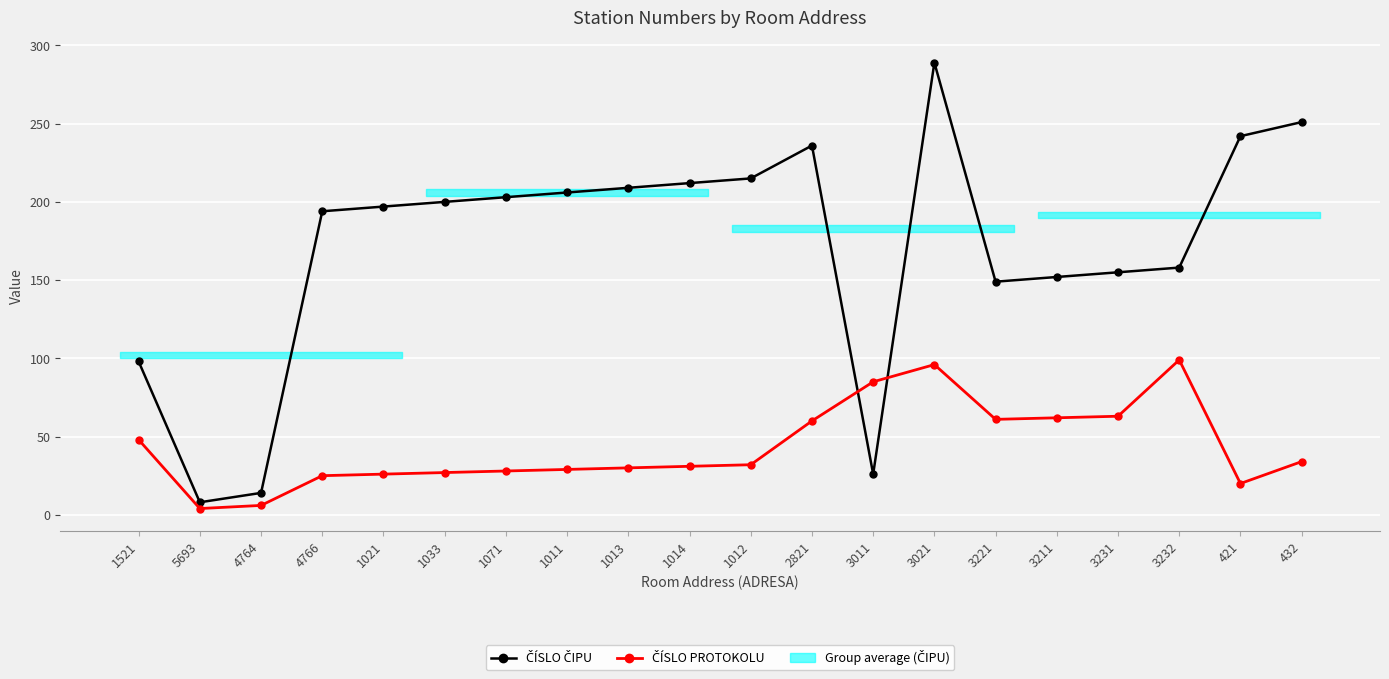

Where do ČÍSLO ČIPU and ČÍSLO PROTOKOLU first cross each other?

2821 and 3011